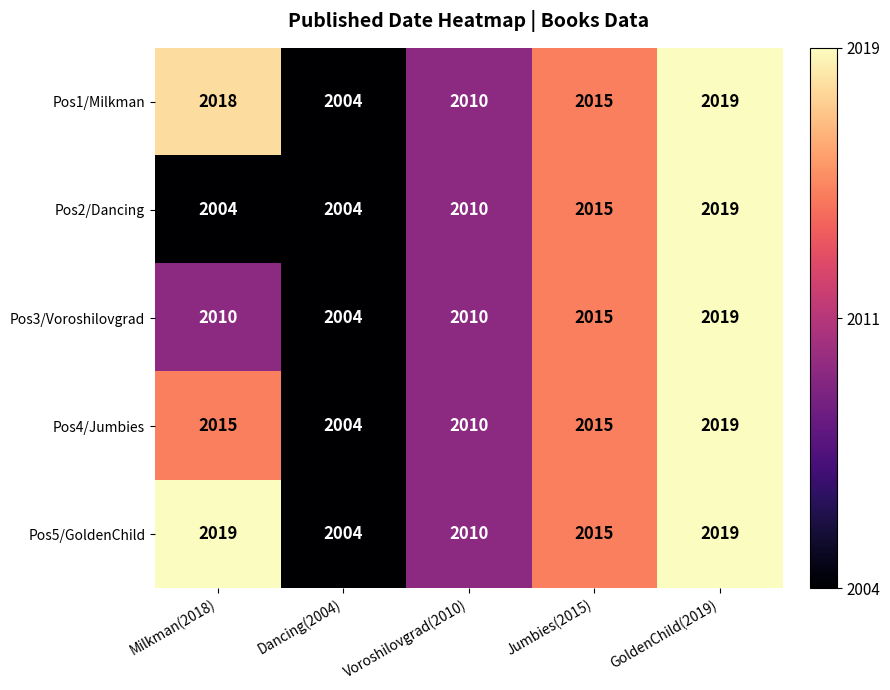

Is it true that Pos2/Dancing equals 3132 at Jumbies(2015)?

False